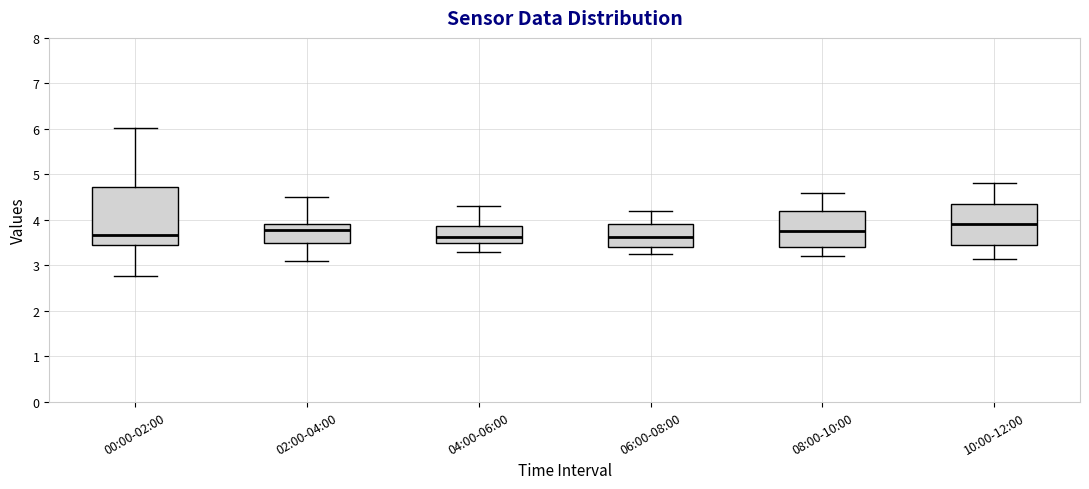

Where does the median line of the box for 06:00-08:00 sit on the y-axis? The values are not printed on the chart, so give them approximately, as read against the axis.

3.6